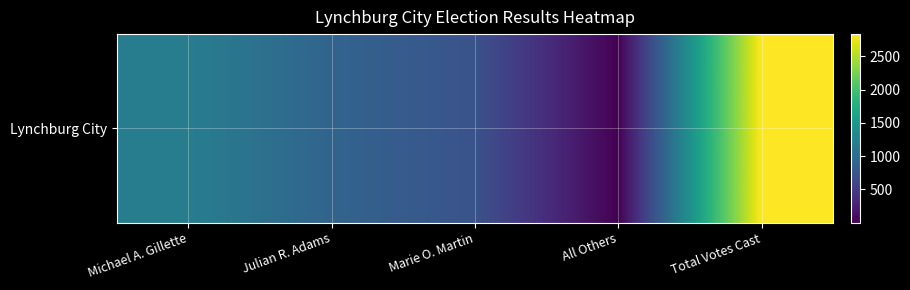

Where does the data first go above 912?

Michael A. Gillette